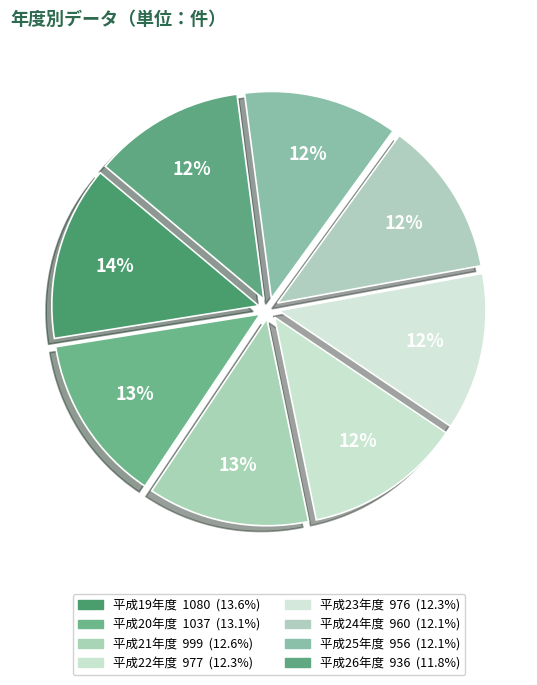

Is 平成22年度 the majority of the pie?

No